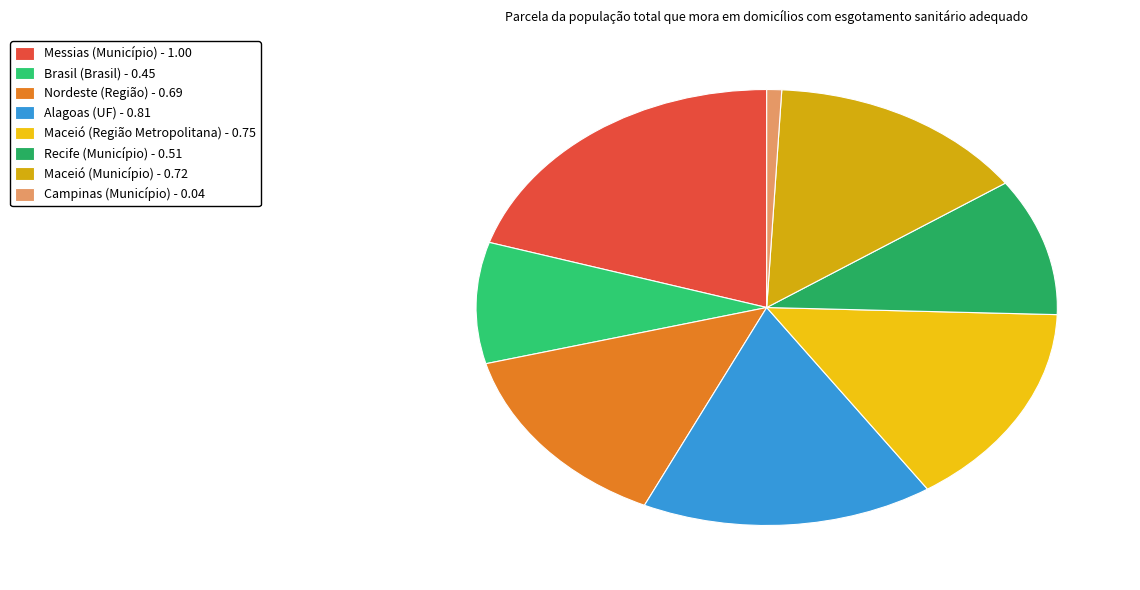

Does any single category account for the majority?

No